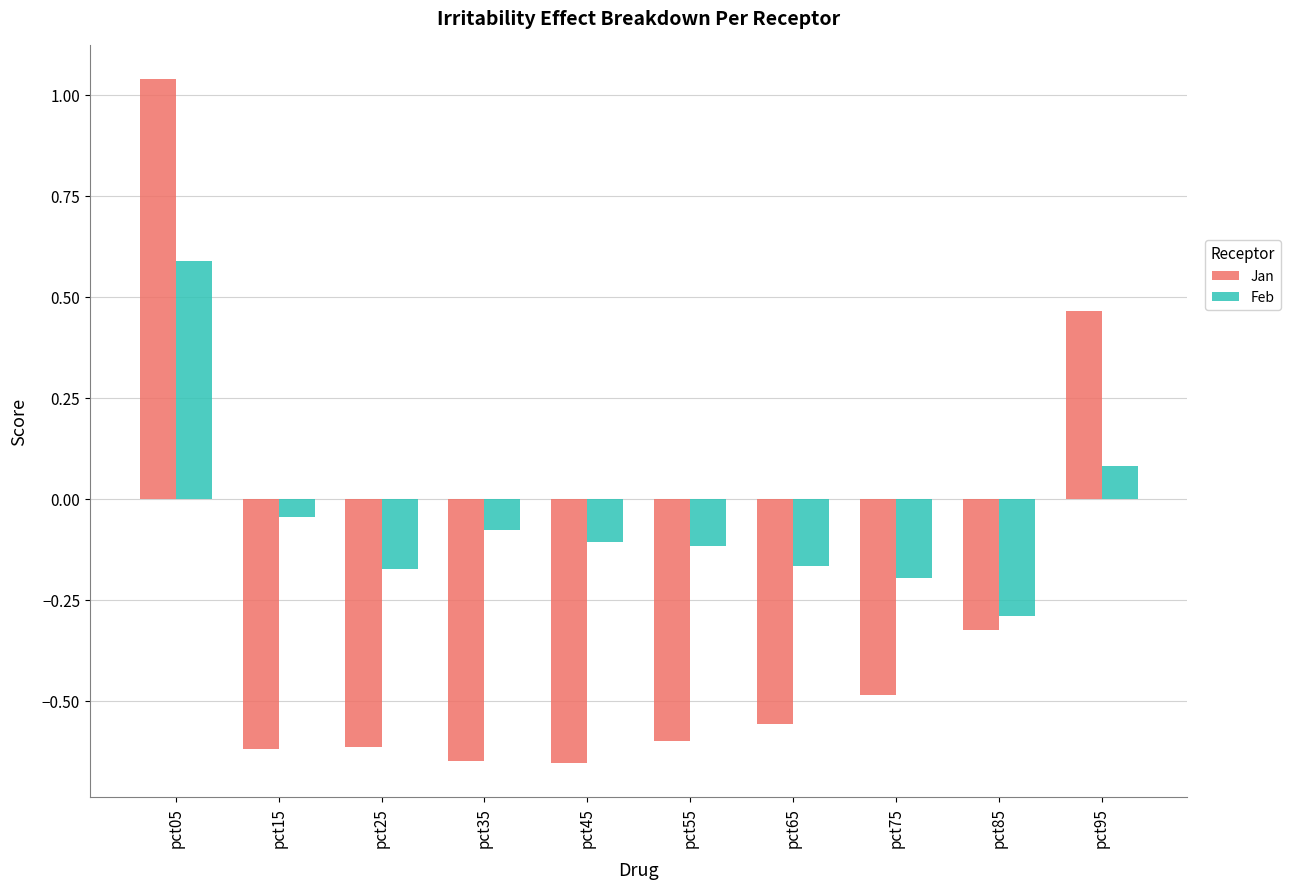

Which category has the highest value in the Feb series?

pct05